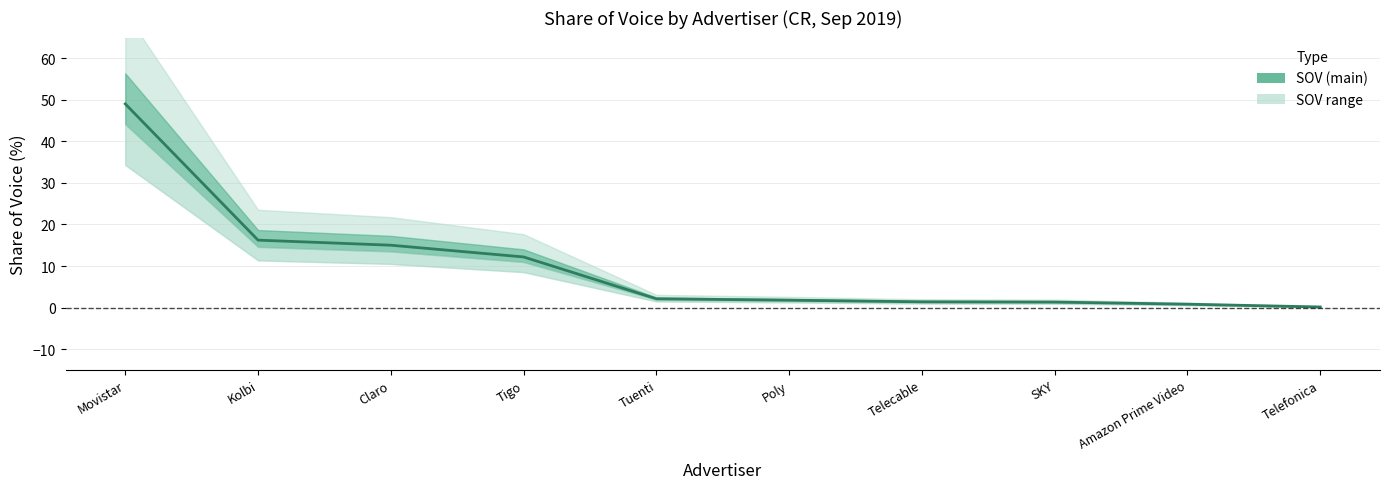

What is the ratio of the value at Telefonica to the value at Poly?

0.1